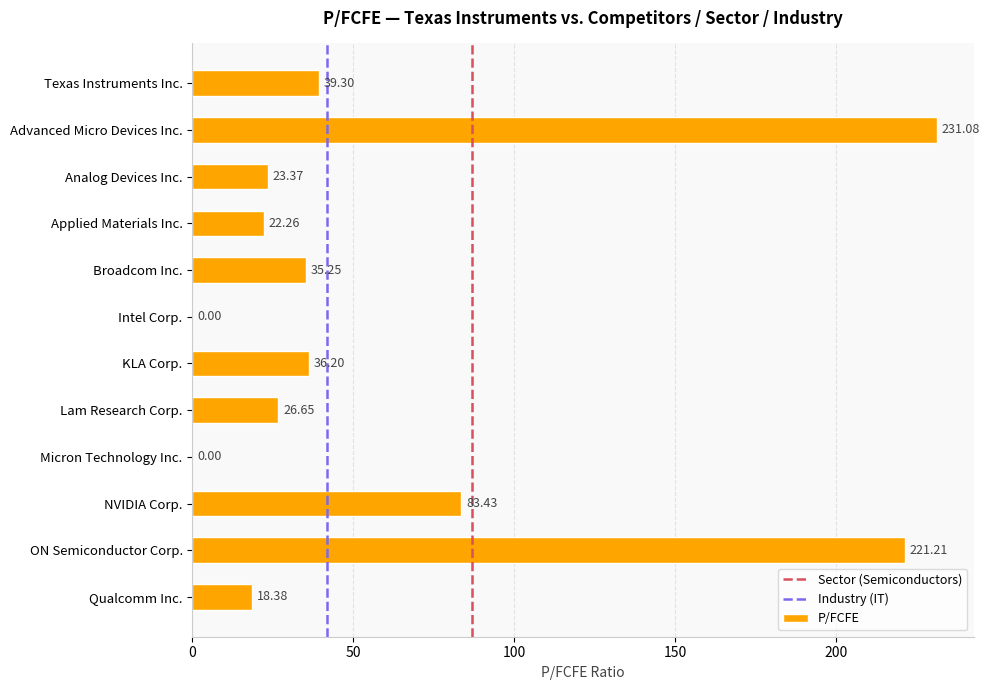

Are the bars horizontal?

Yes